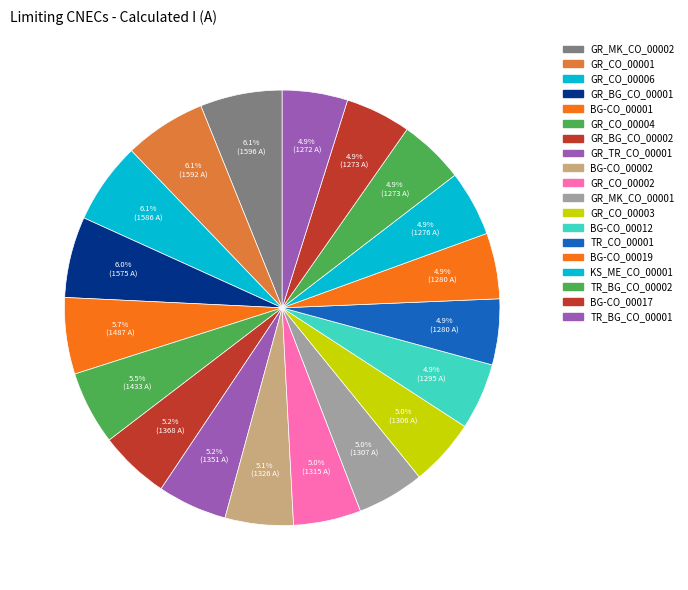

To the nearest percent, what is the combined percentage of GR_CO_00001 and GR_TR_CO_00001?

11%